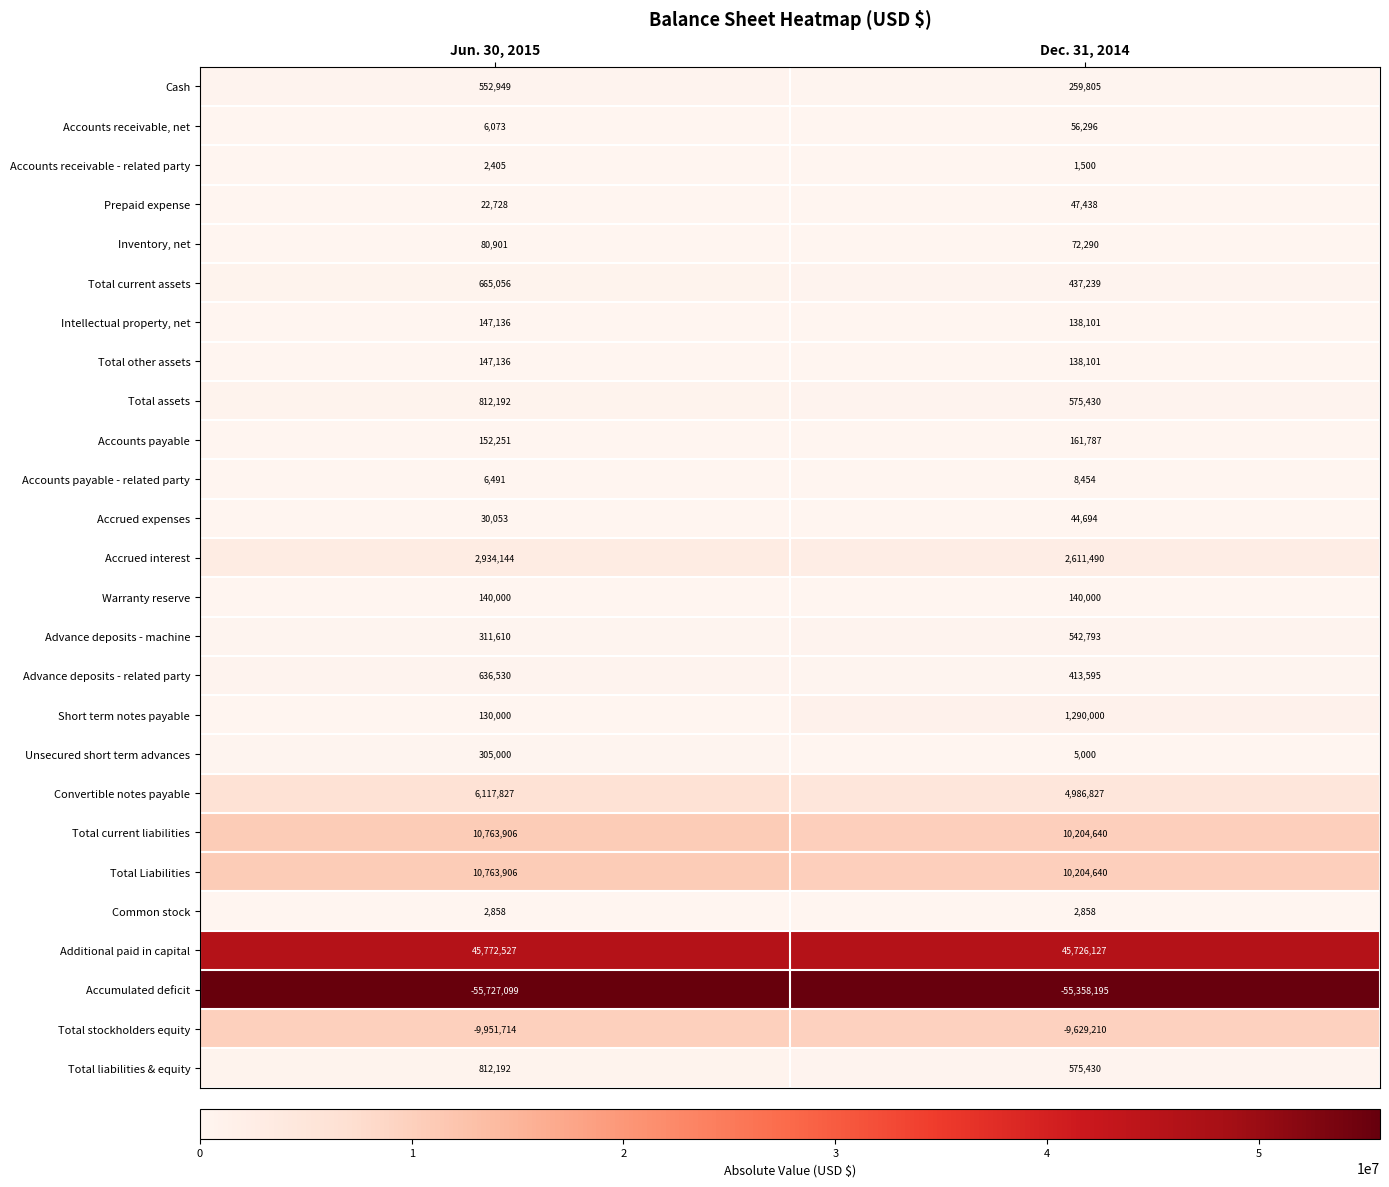

Which series changed the most between Jun. 30, 2015 and Dec. 31, 2014?

Short term notes payable